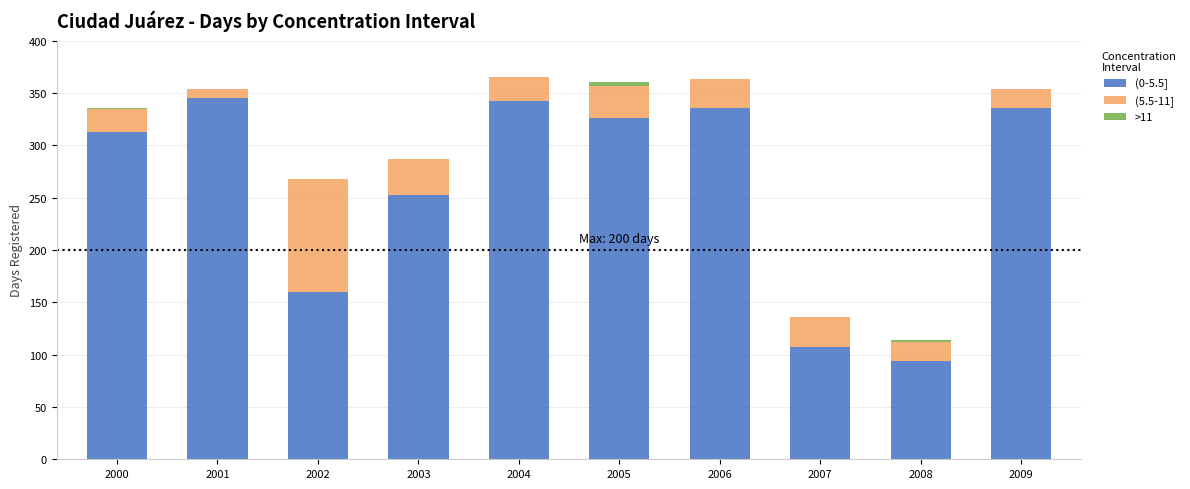

The value of (0-5.5] at 2007 is 107. True or false?

True